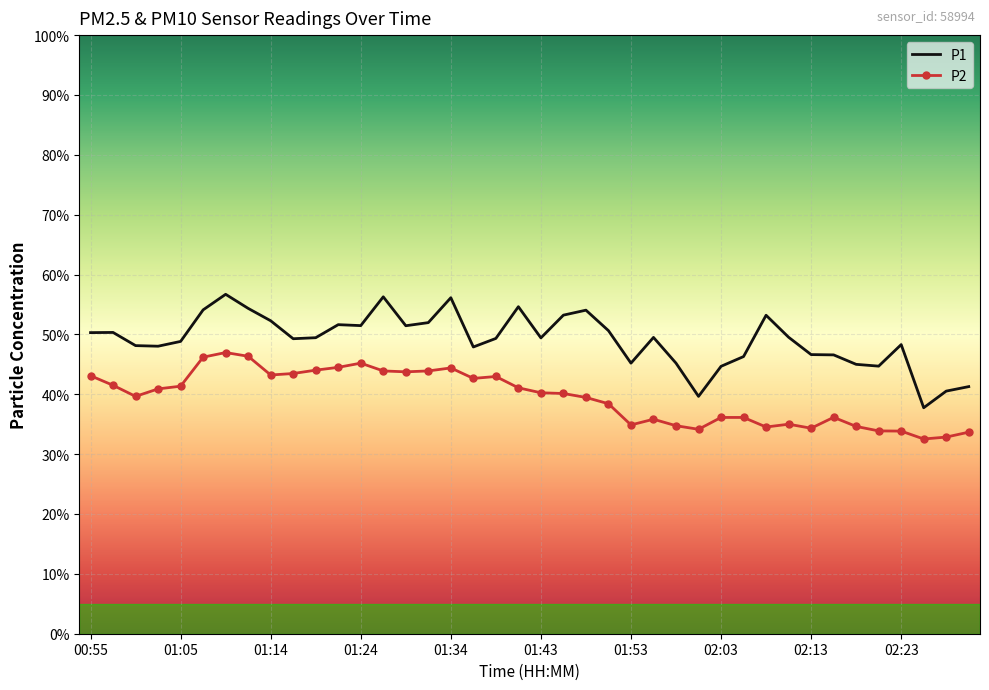

True or false: P2 and P1 intersect in this chart.

False